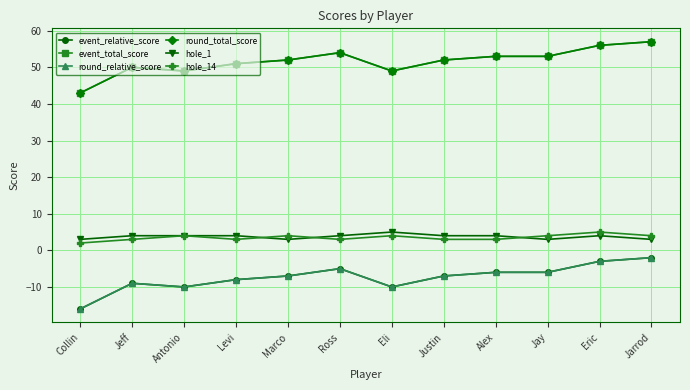

How many hole_14 values are between 3 and 4?

10